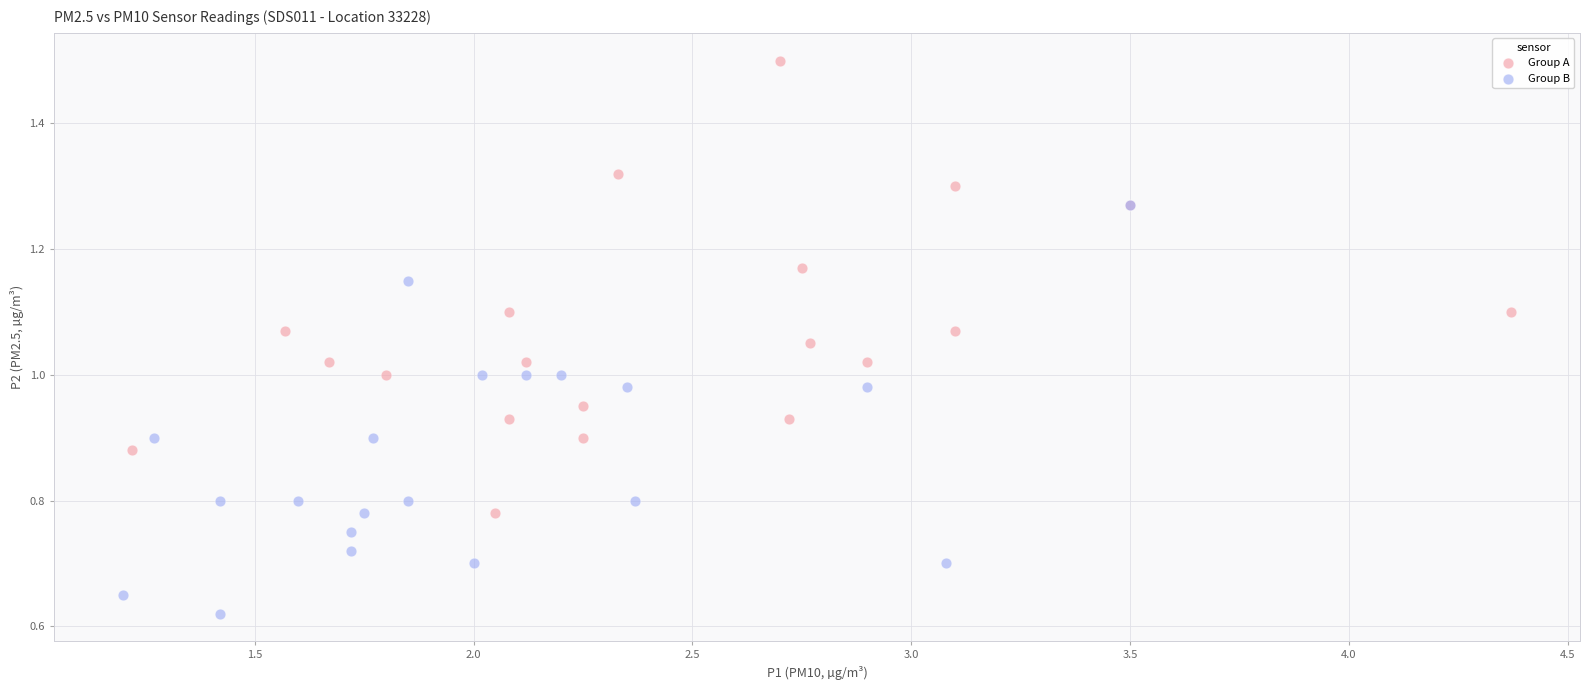

What are all the series names shown in the legend?

Group A, Group B